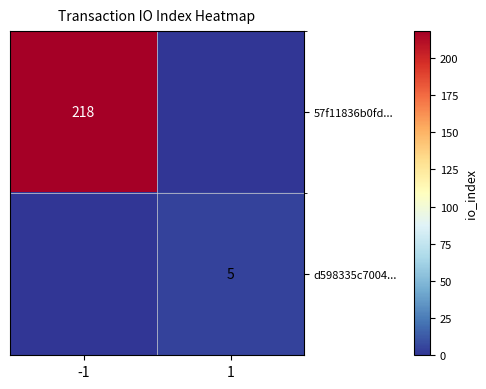

True or false: d598335c7004... has a value of 9 at 1.

False